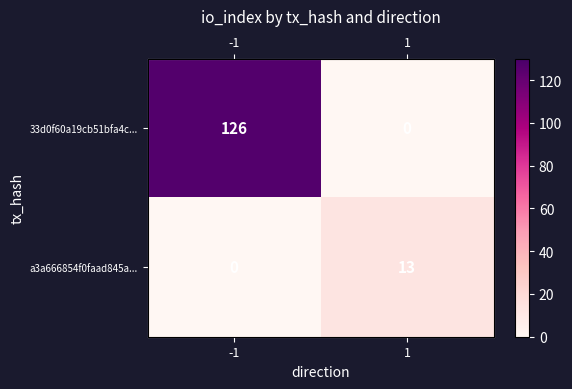

What is the sum of the 33d0f60a19cb51bfa4c... values at 1 and -1?

126